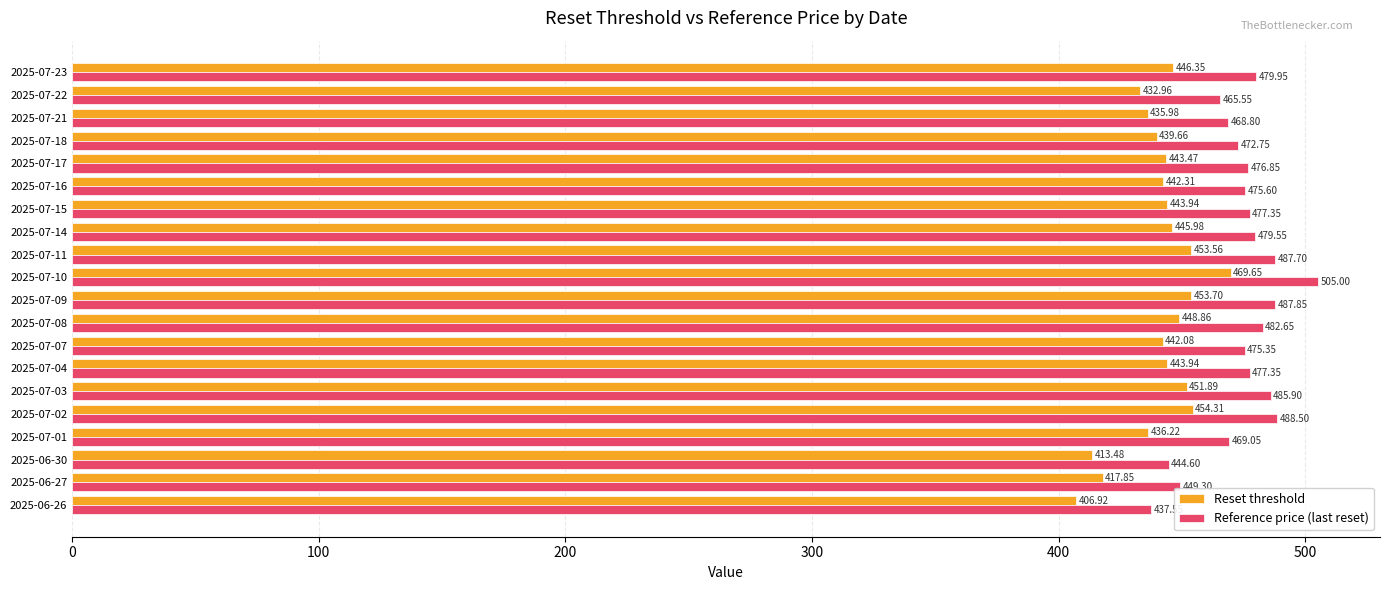

What is the difference between the maximum and minimum values in the Reset threshold series?

62.7